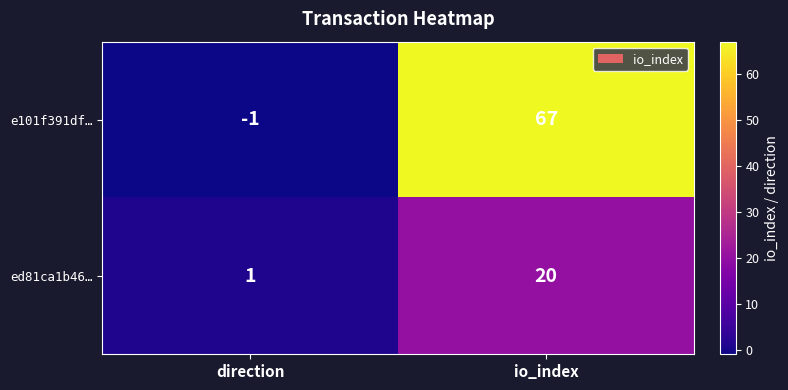

What is the maximum value shown in the chart?

67